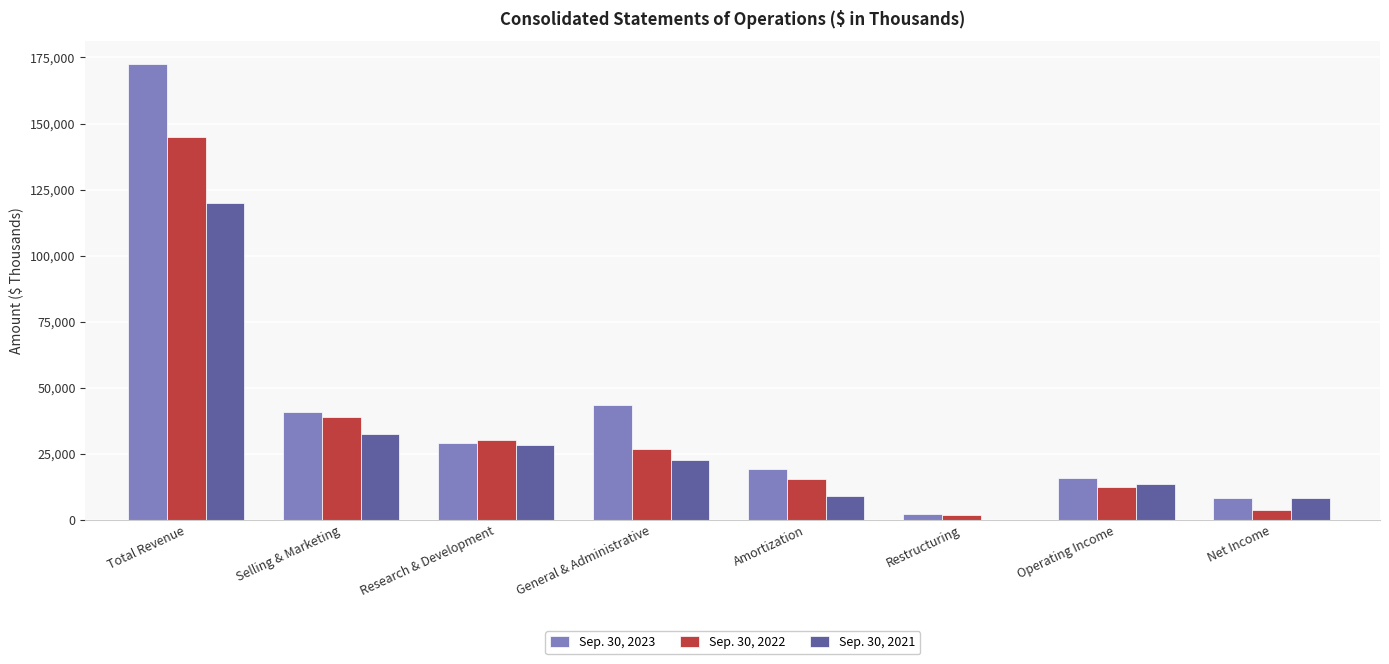

What is the highest value of the Sep. 30, 2022 series?

144804